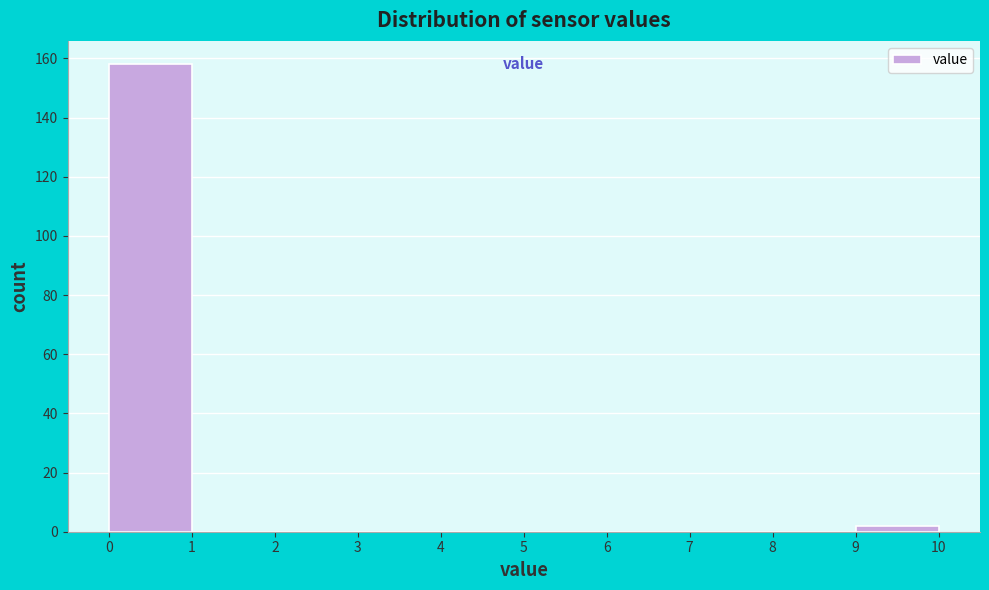

Which range on the x-axis has the tallest bar?

0 to 1